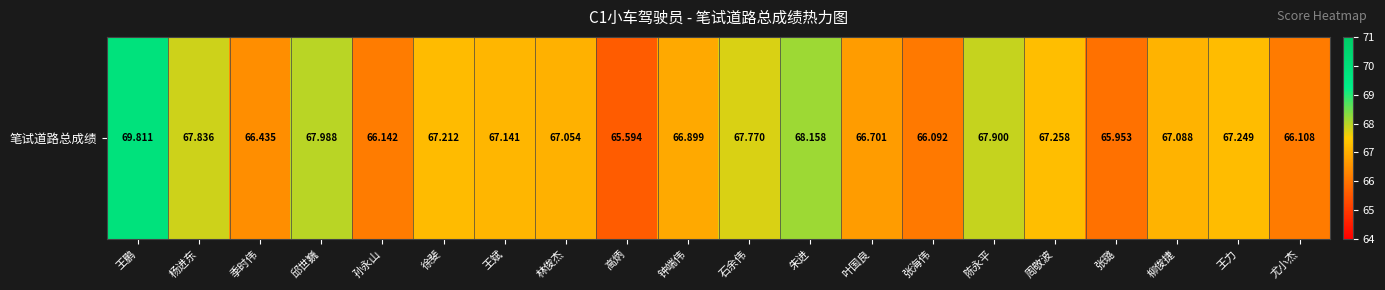

What is the sum of all values?

1342.4